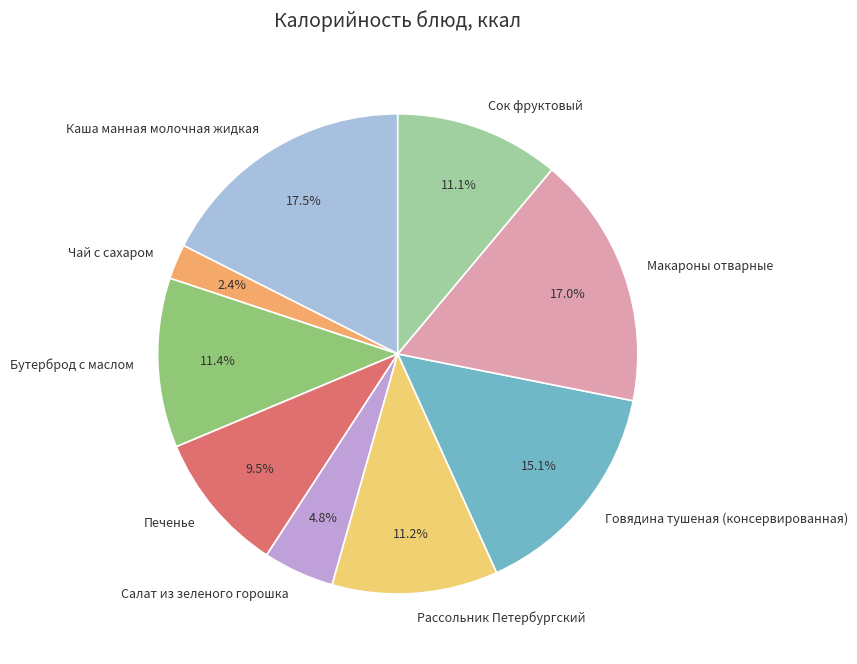

What is the largest slice in the pie chart?

Каша манная молочная жидкая